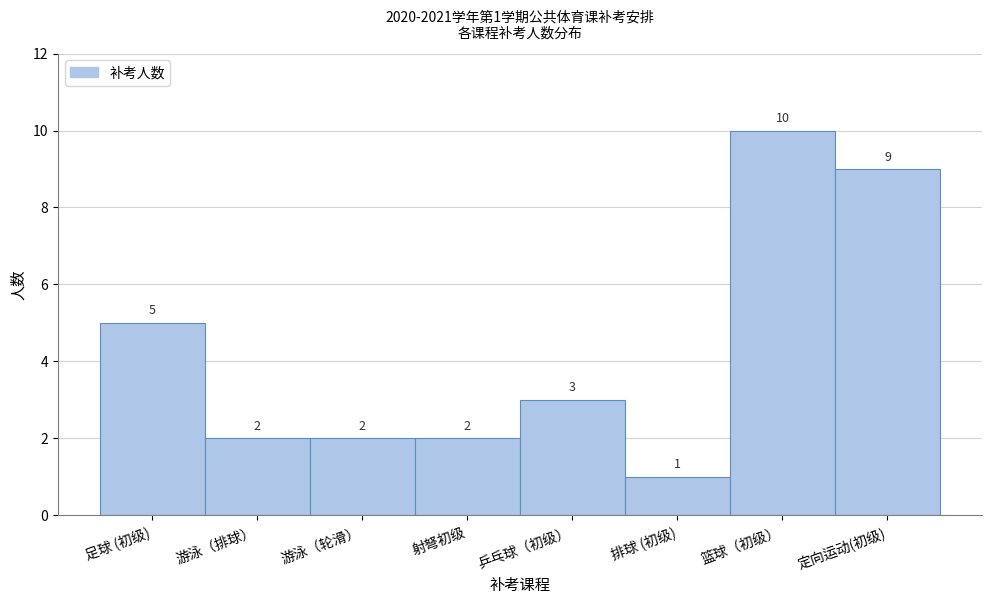

Reading left to right, what are all the values shown in this chart?

足球 (初级)=5	游泳（排球）=2	游泳（轮滑）=2	射弩初级=2	乒乓球（初级）=3	排球 (初级)=1	篮球（初级）=10	定向运动(初级)=9